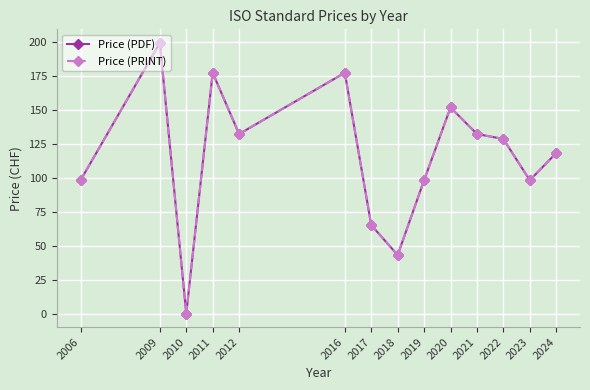

How many lines are shown in the chart?

2